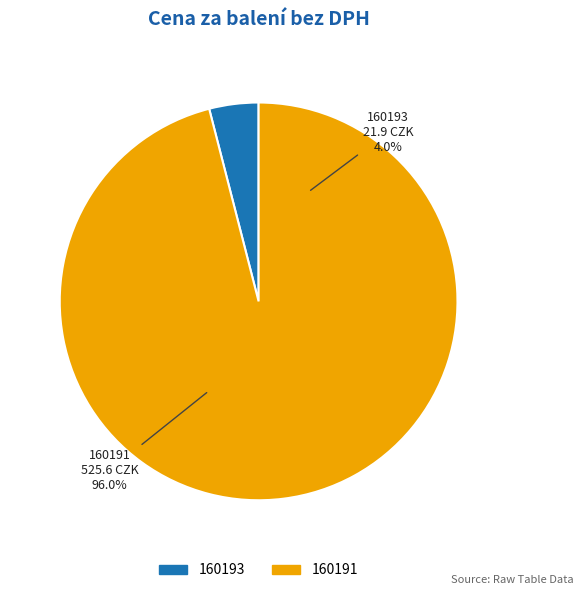

To the nearest percent, what is the average slice percentage?

50%